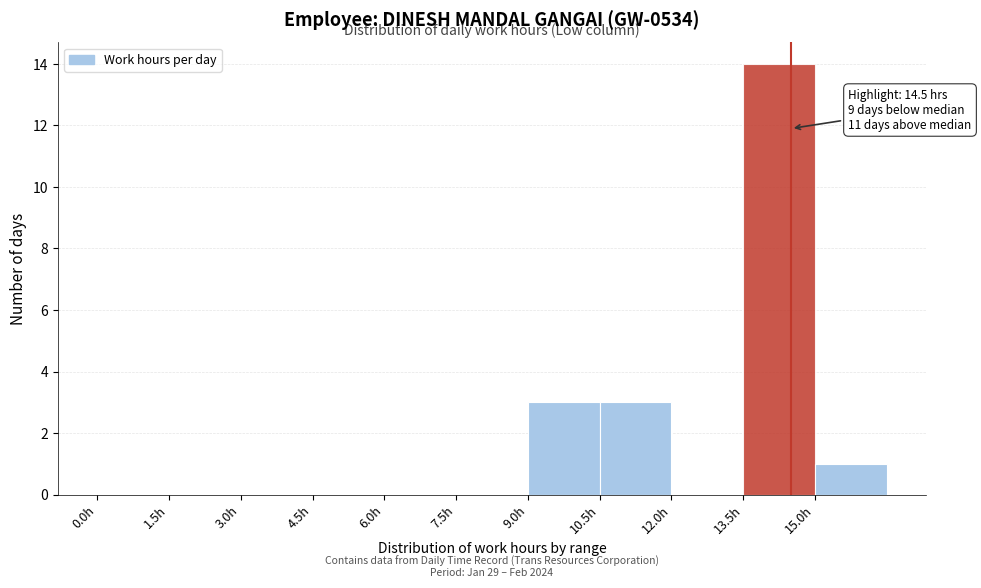

Over which range of the x-axis is the bar tallest?

13.5 to 15.0